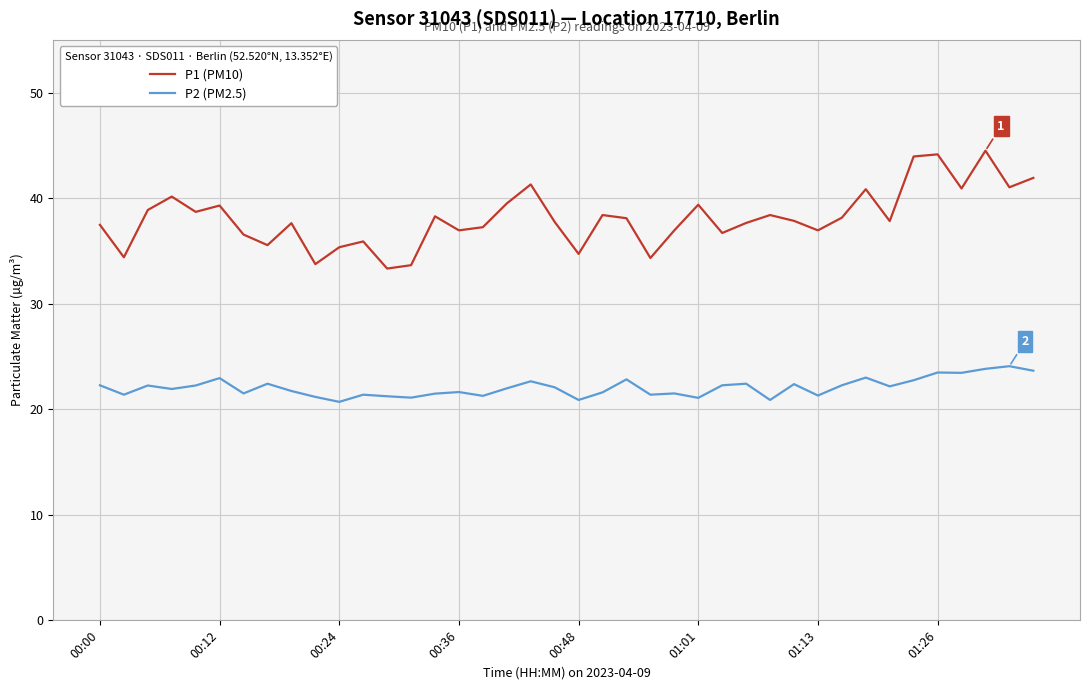

What is the lowest value of the P2 (PM2.5) series?

20.7